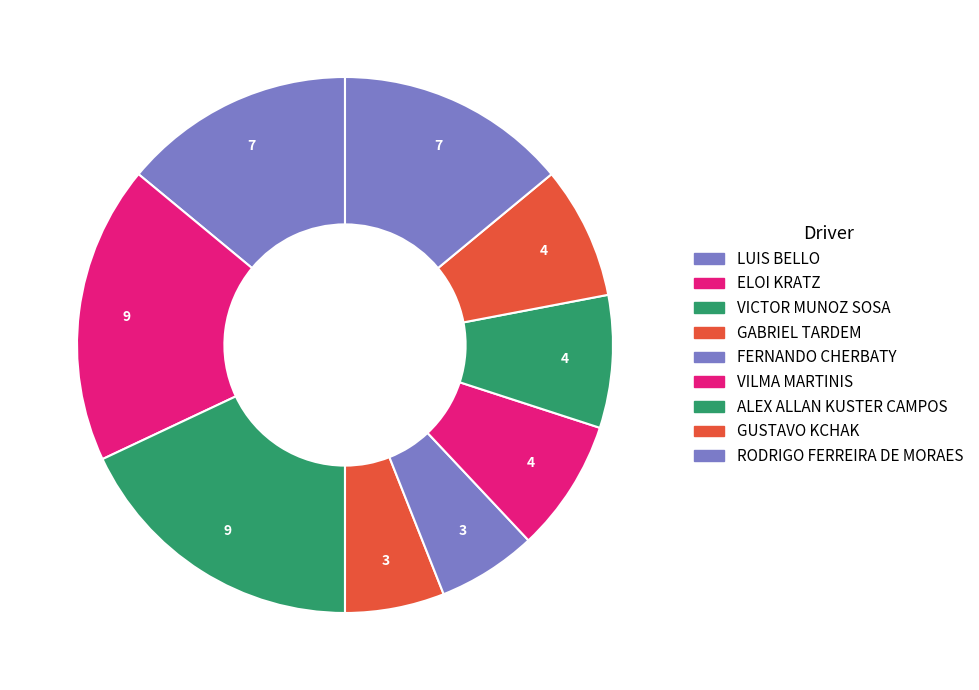

What percentage do ALEX ALLAN KUSTER CAMPOS and FERNANDO CHERBATY together represent?

14.0%